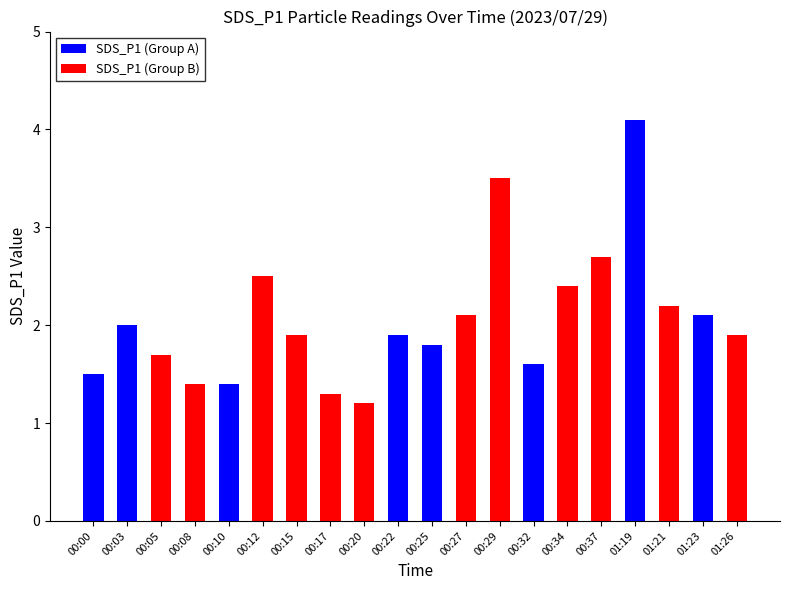

Which label corresponds to the smallest value in the chart?

00:20